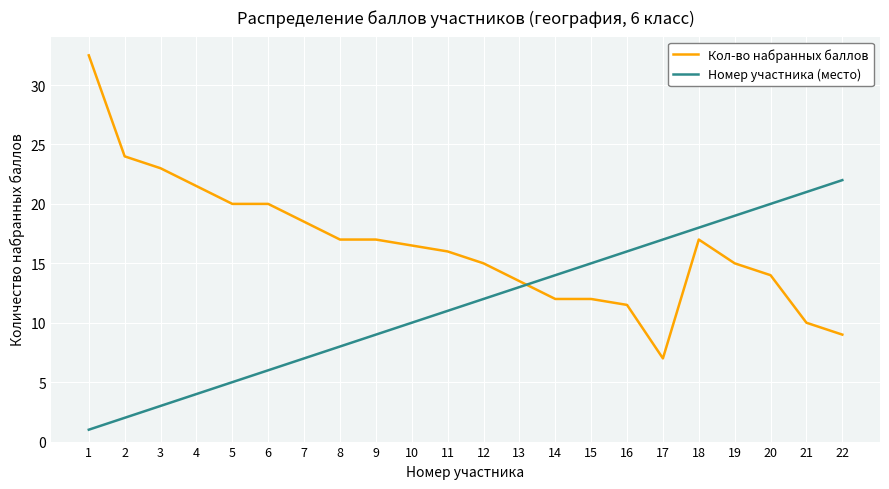

At 5, list the series in order from largest to smallest.

Кол-во набранных баллов, Номер участника (место)